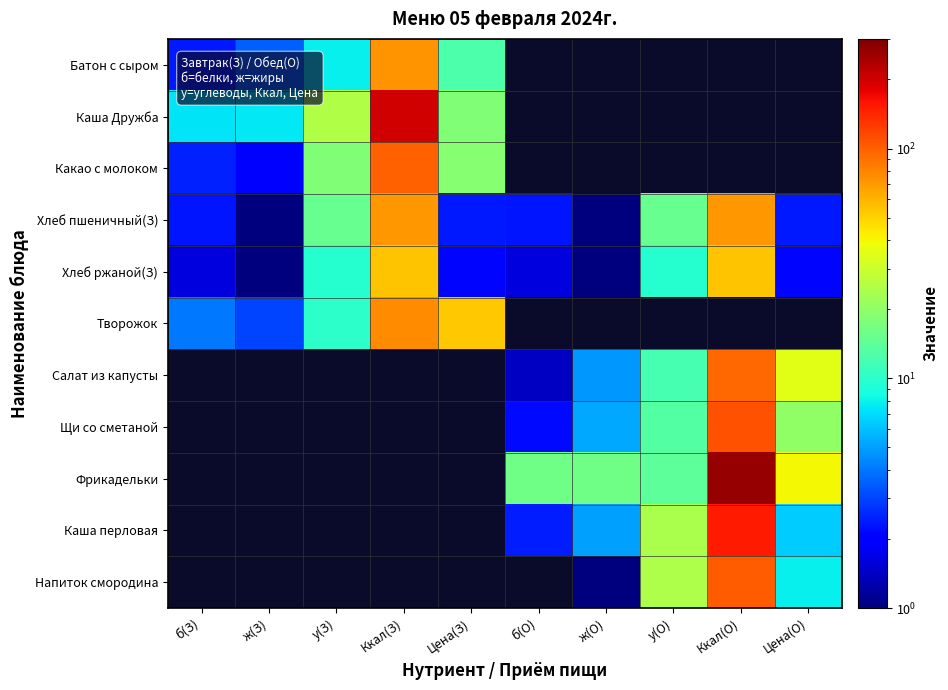

Which has a higher value, Цена(З) or Ккал(О)?

Ккал(О)